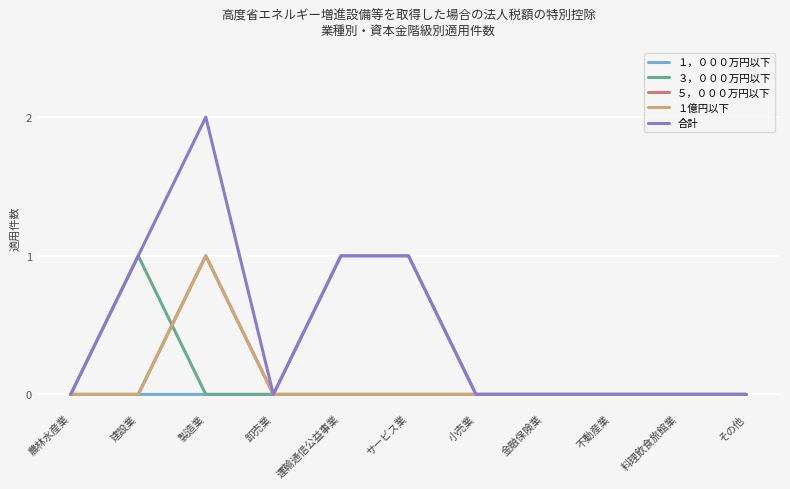

The ３，０００万円以下 series shows -1 at その他. True or false?

False